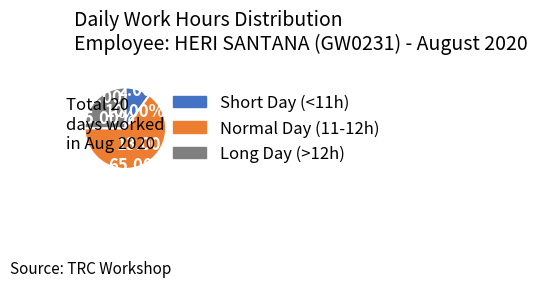

Is there any slice that represents more than half of the pie?

Yes